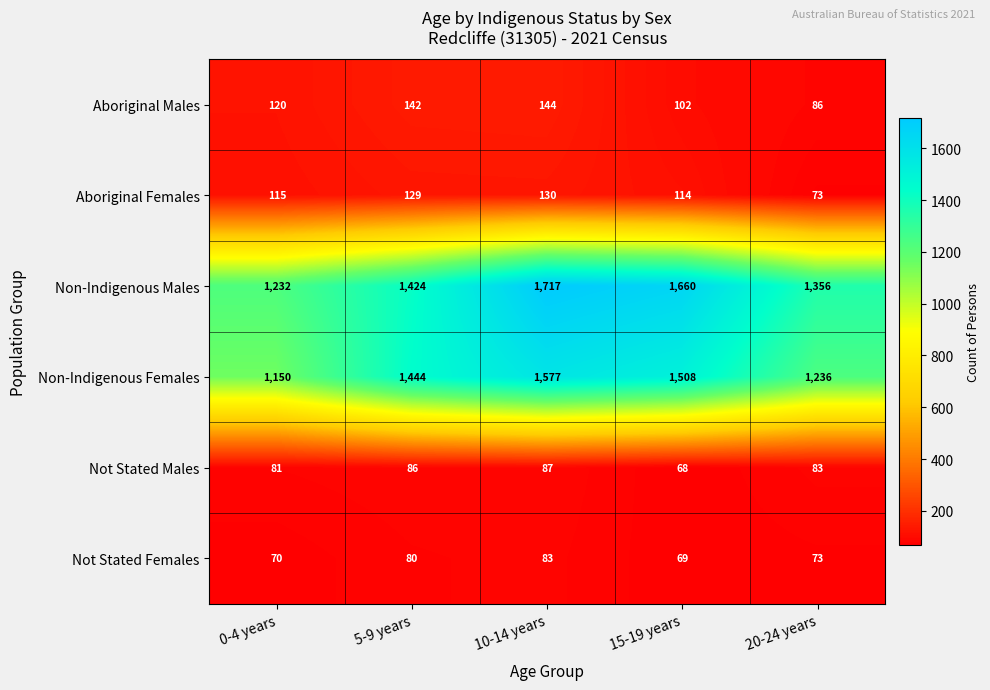

What is the difference between the highest and lowest values at 5-9 years?

1364